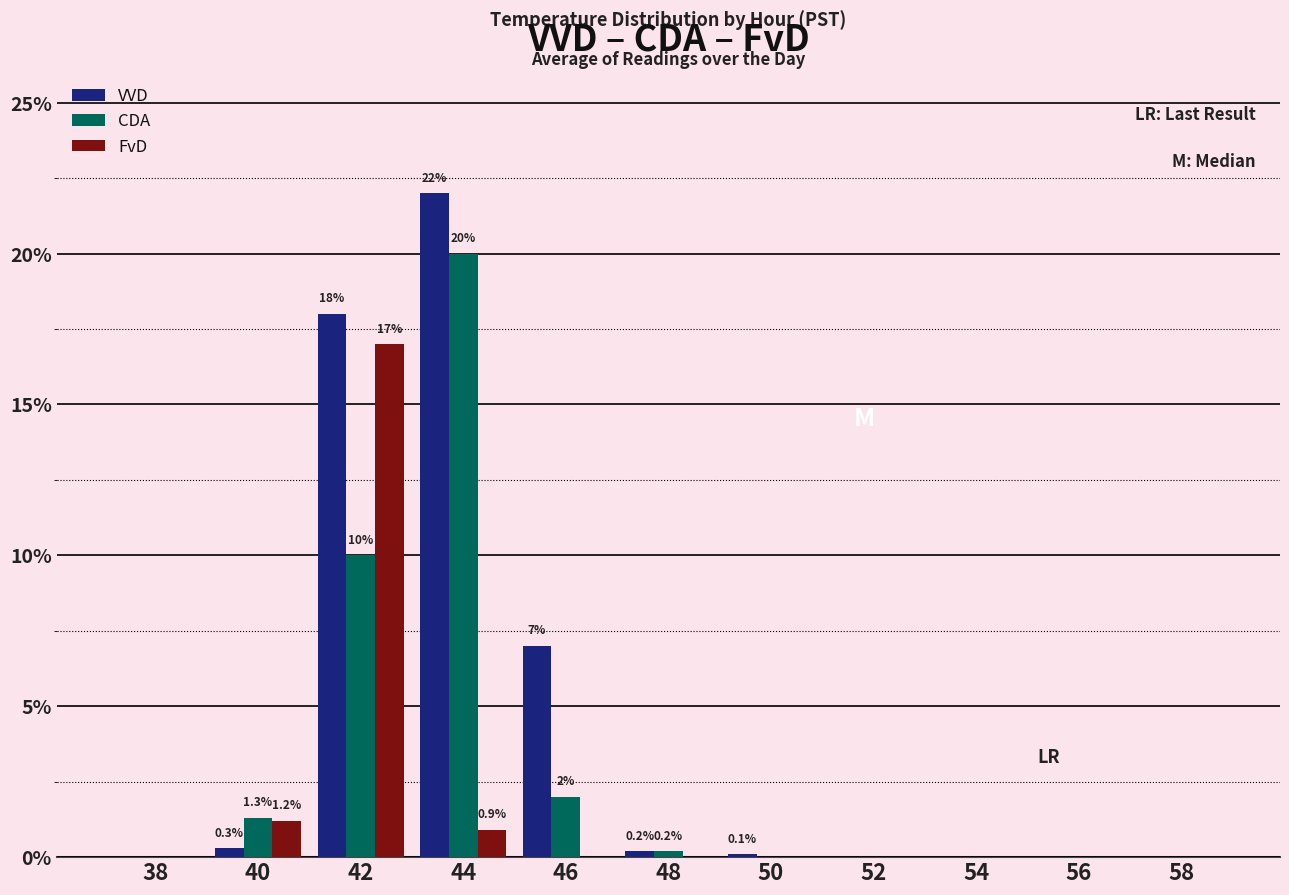

What is the highest value of the CDA series?

20.0